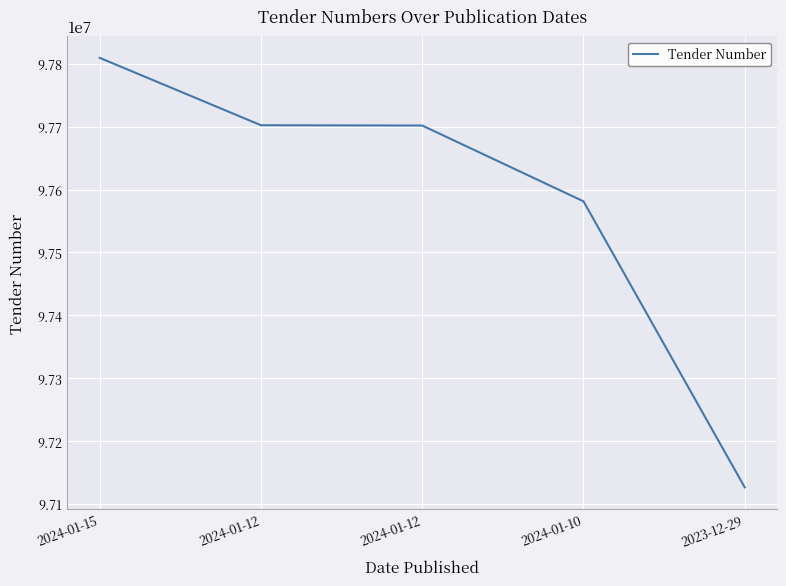

Rank the categories by value from lowest to highest.

2023-12-29, 2024-01-10, 2024-01-12, 2024-01-12, 2024-01-15